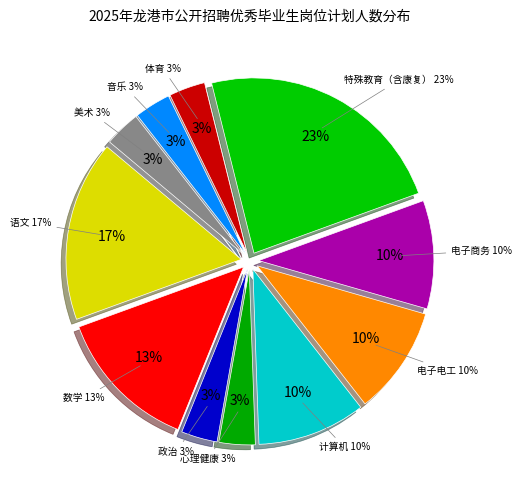

Which category has the biggest portion of the pie?

特殊教育（含康复）